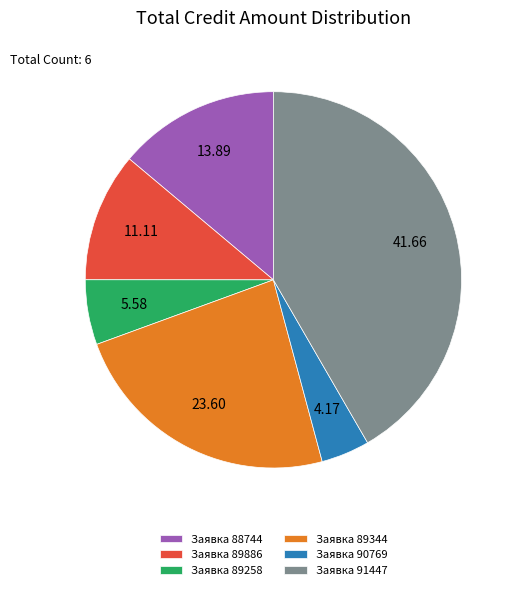

Does Заявка 91447 account for over 50% of the chart?

No